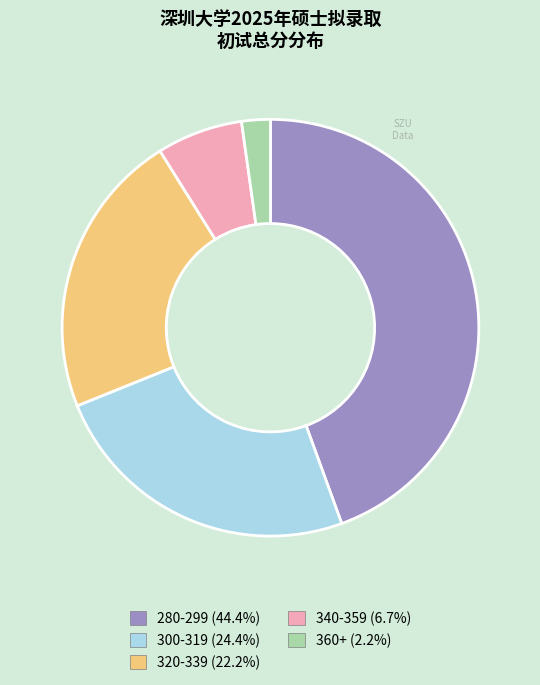

Does any single category account for the majority?

No